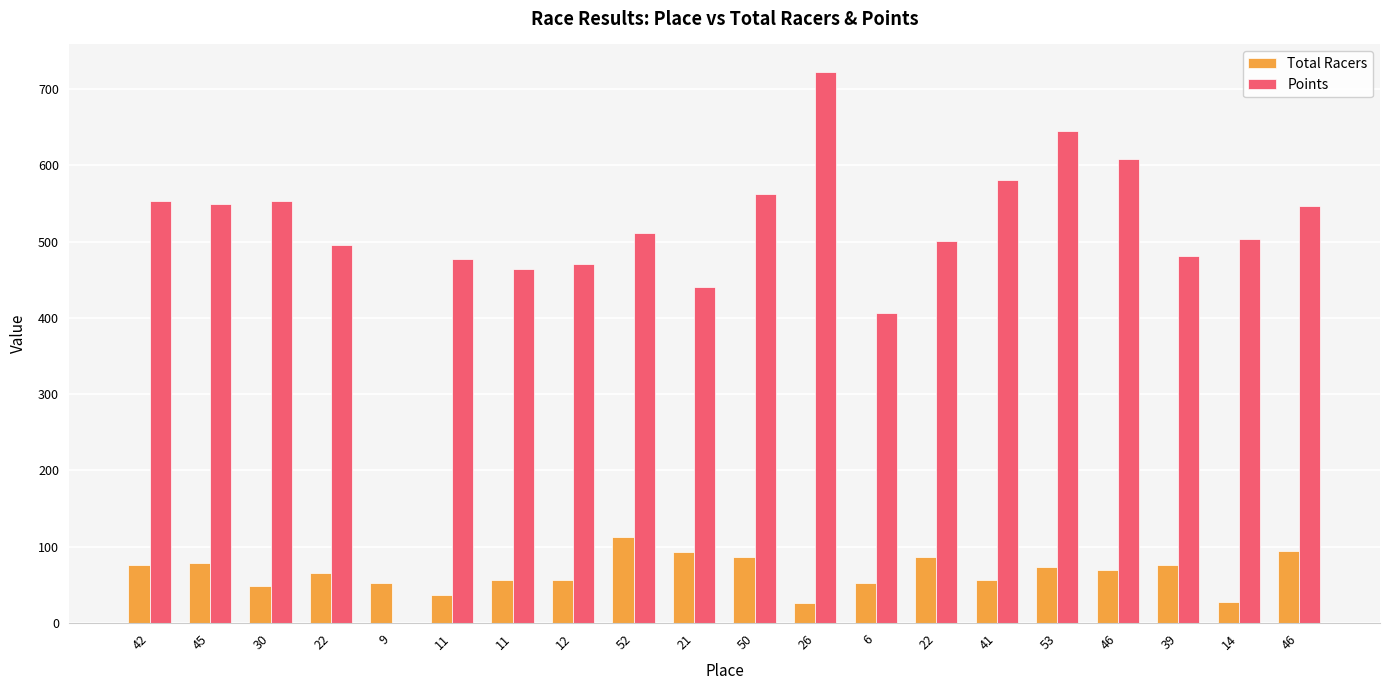

Rank the categories by Total Racers value from highest to lowest.

52, 46, 21, 50, 22, 45, 42, 39, 53, 46, 22, 11, 41, 12, 9, 6, 30, 11, 14, 26